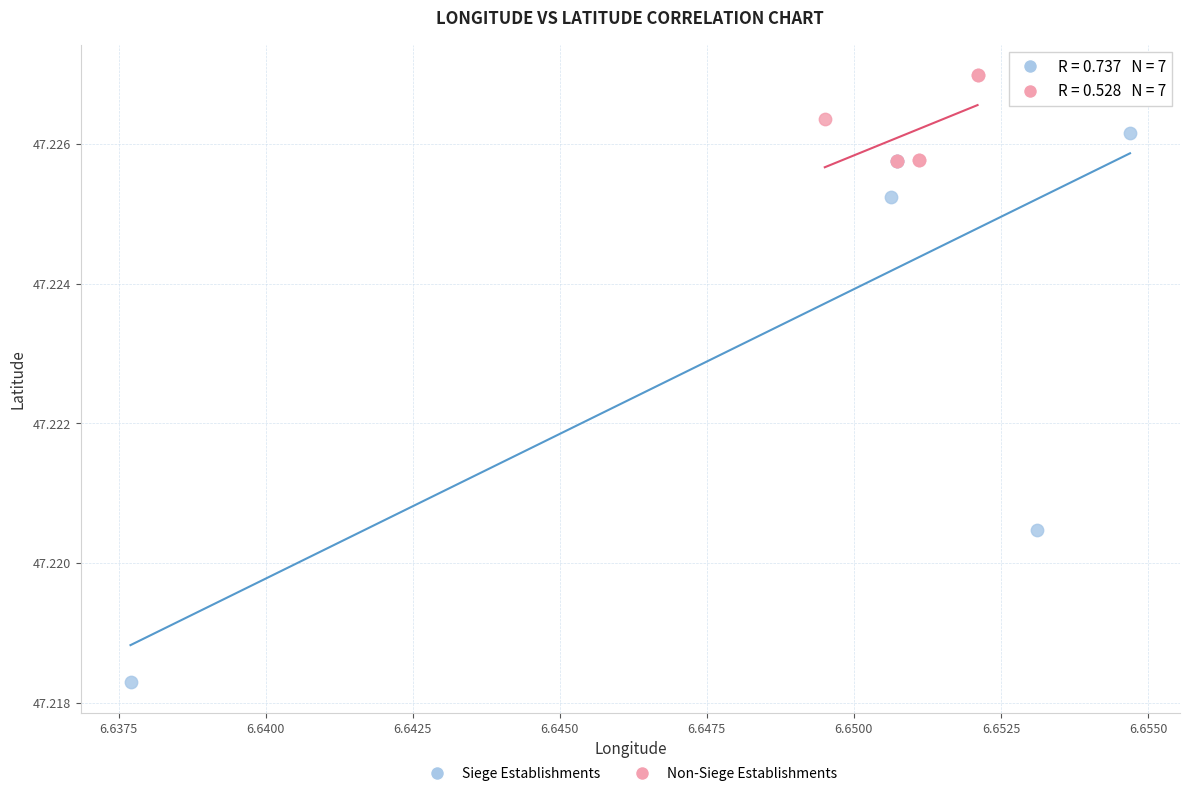

What are all the series names shown in the legend?

Siege Establishments, Non-Siege Establishments